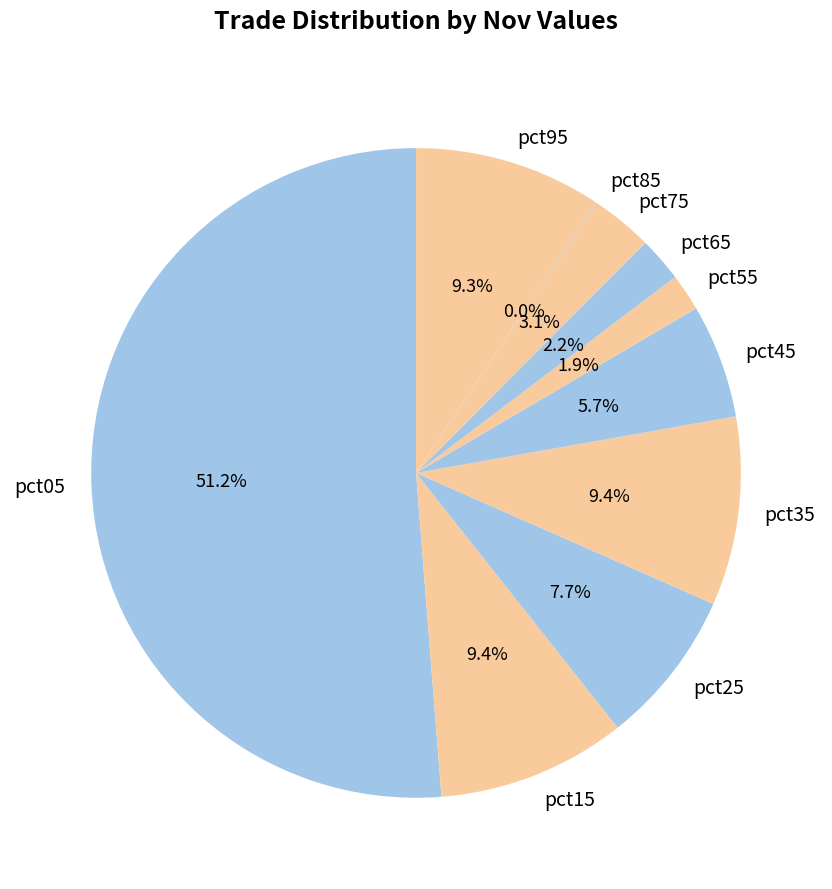

Which has a higher value, pct25 or pct65?

pct25